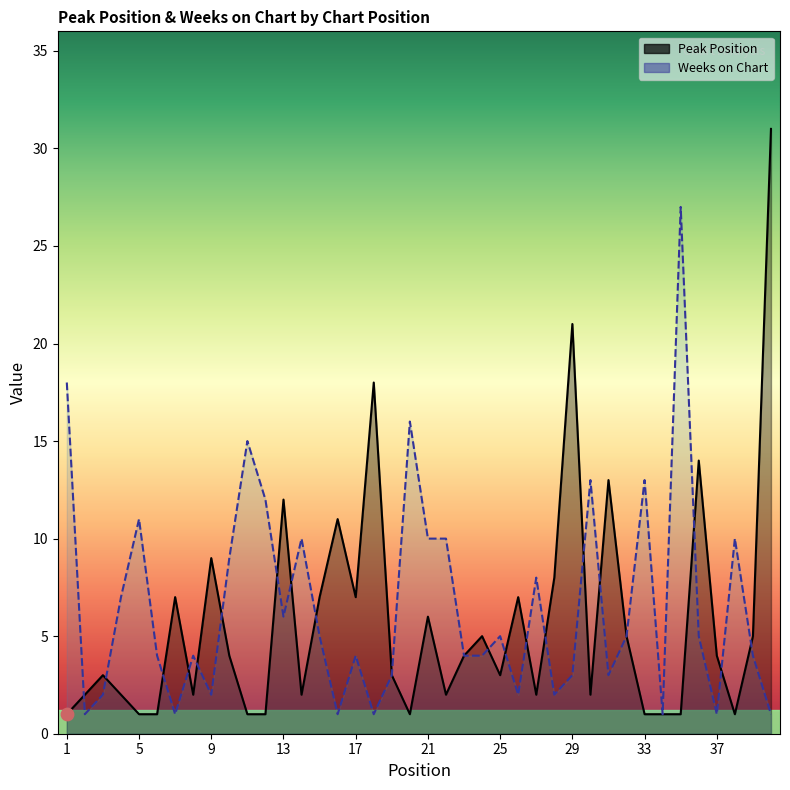

What are all the series names shown in the legend?

Peak Position, Weeks on Chart